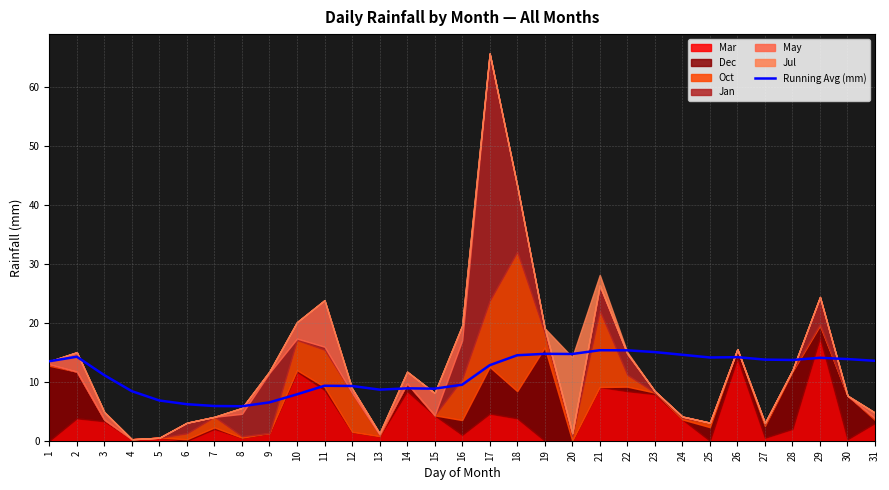

Where is the first local minimum?

8